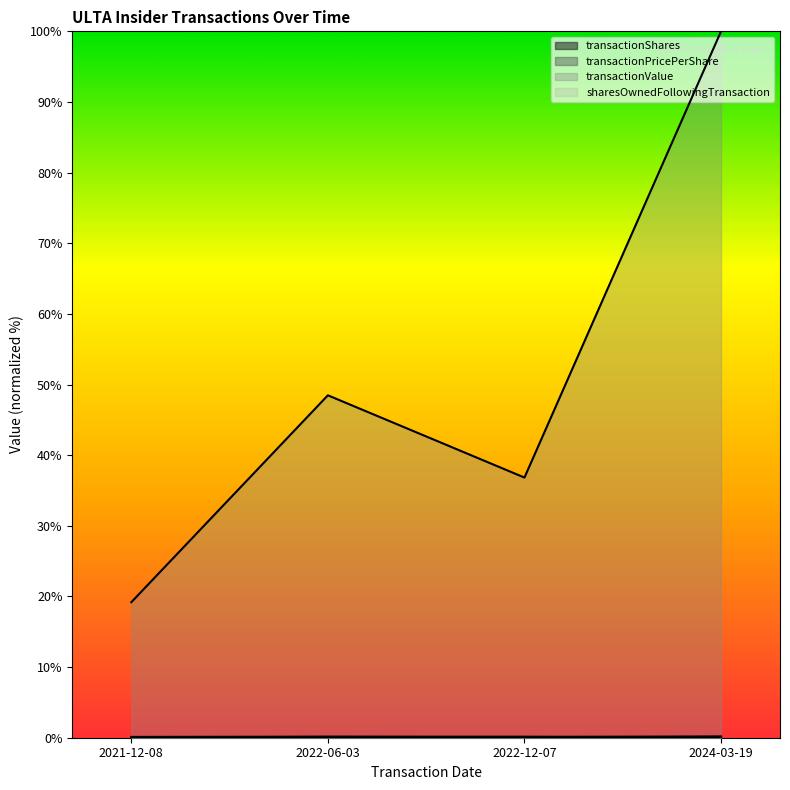

Between 2021-12-08 and 2022-06-03, which is larger?

2022-06-03